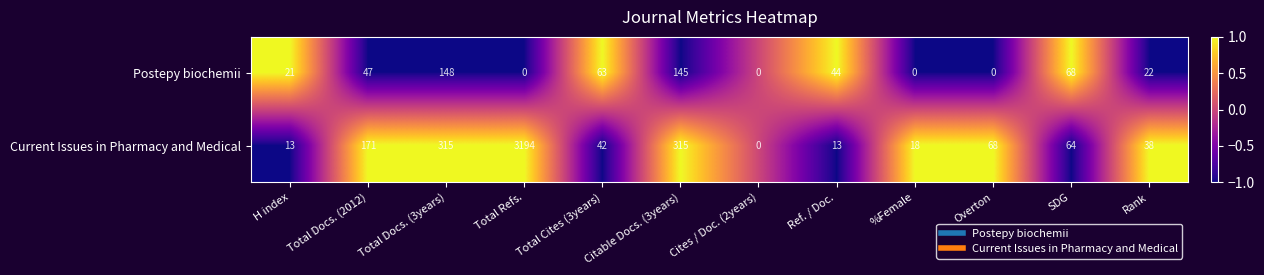

What value does the Current Issues in Pharmacy and Medical series have at Ref. / Doc., to the nearest 10?

10